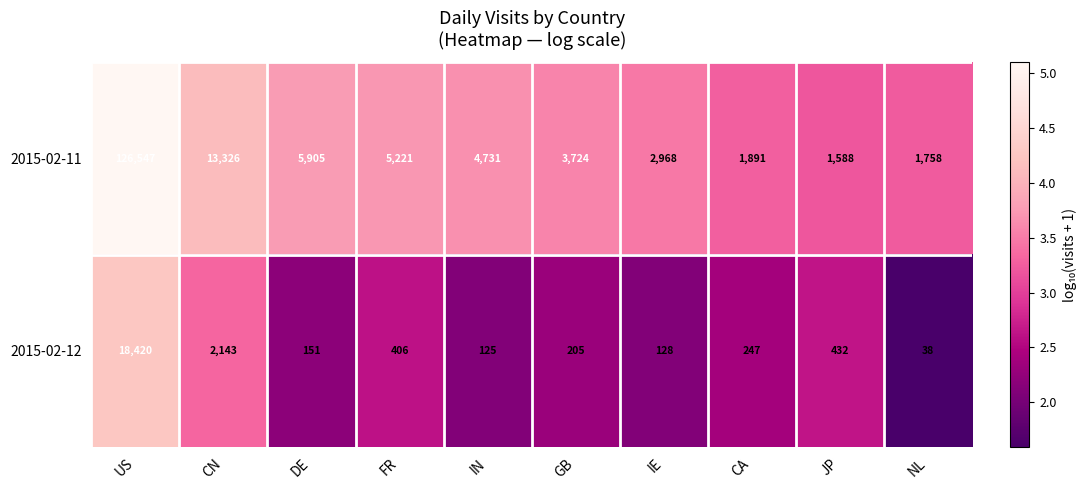

What is the sum of the 2015-02-11 values at IN and CN?

18057